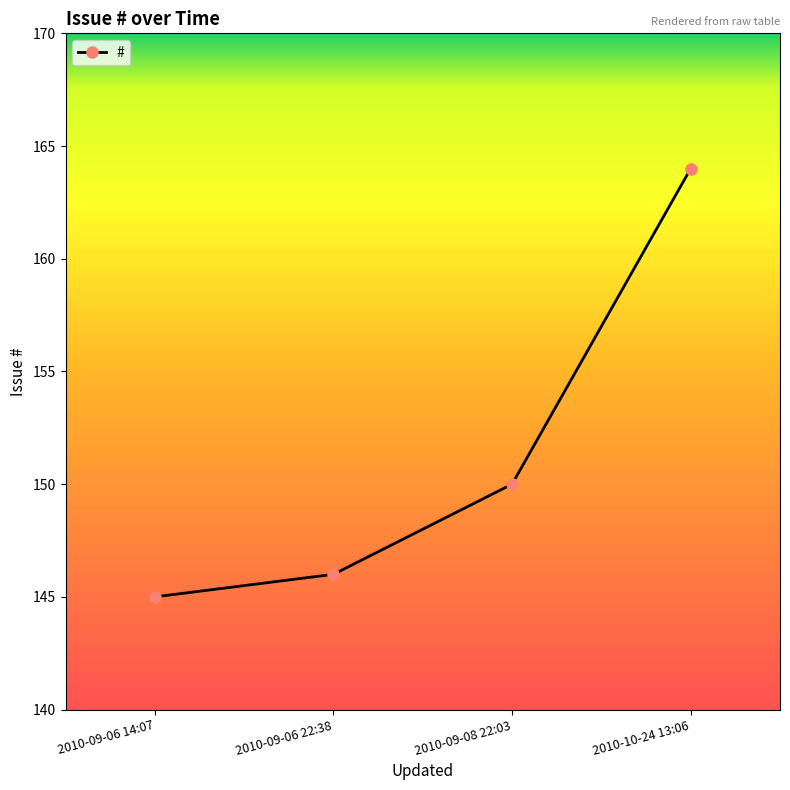

What is the difference between the maximum and minimum values?

19